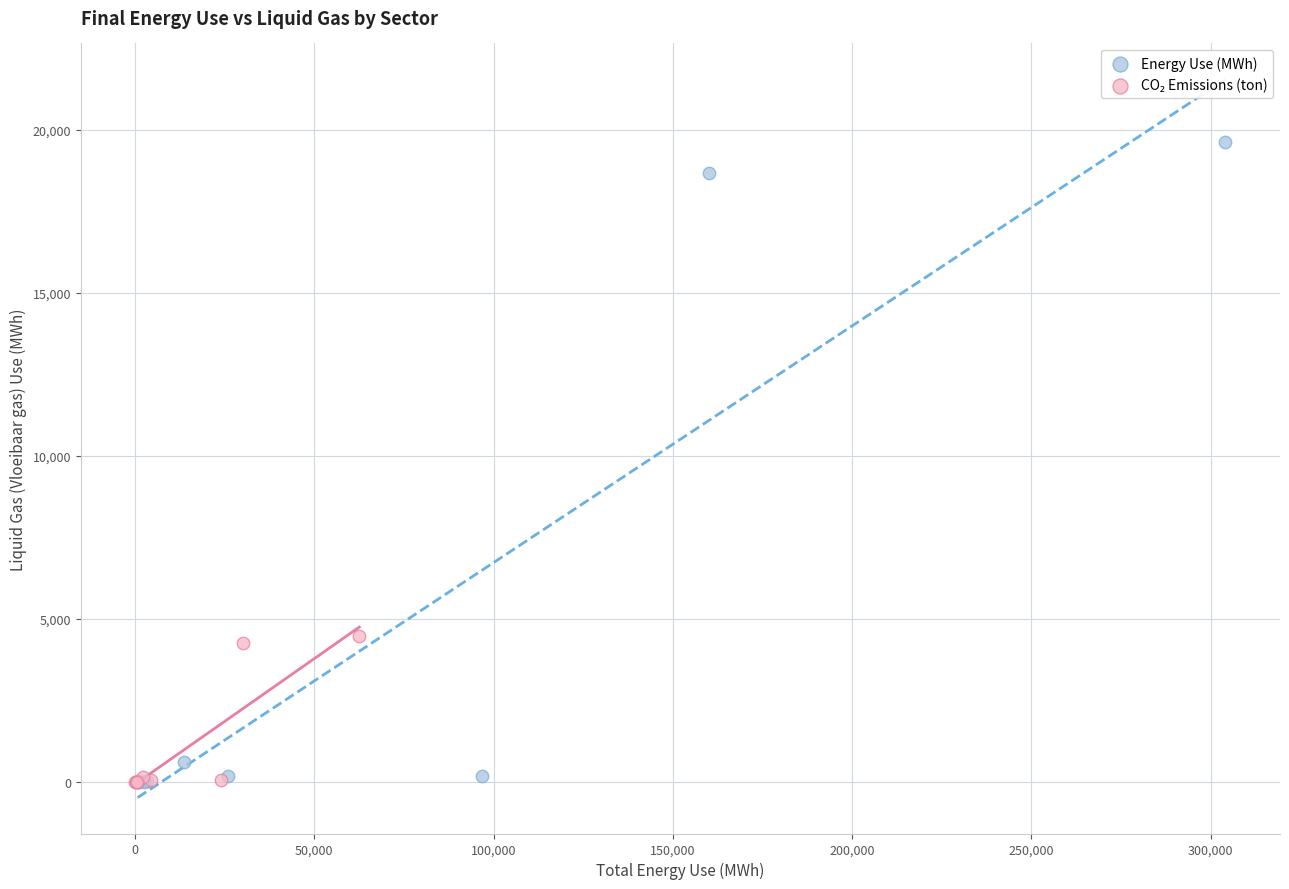

Which series contains the highest Y value?

Energy Use (MWh)